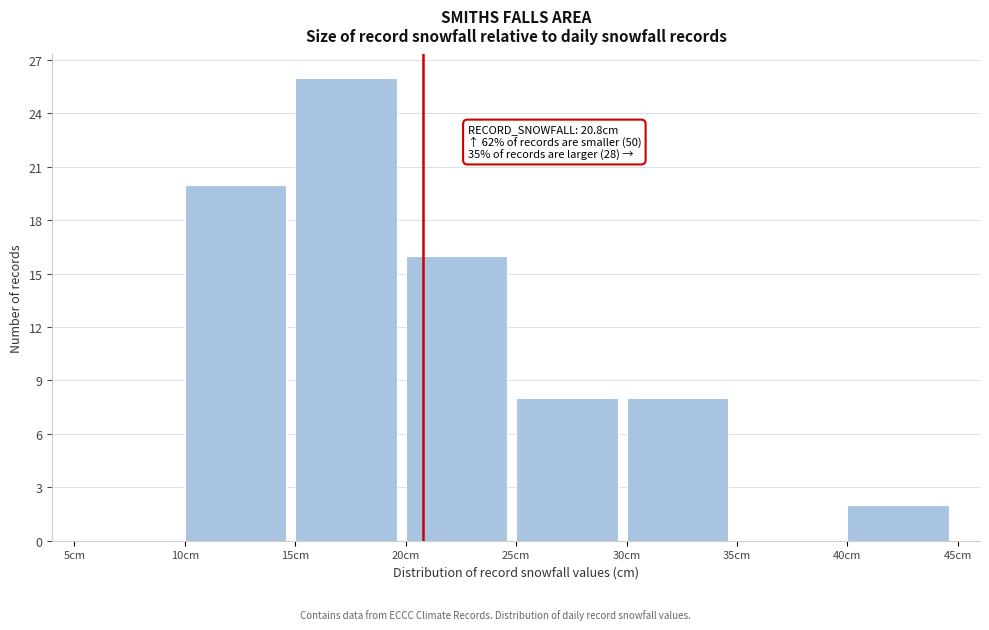

Over which range of the x-axis is the bar tallest?

15 to 20